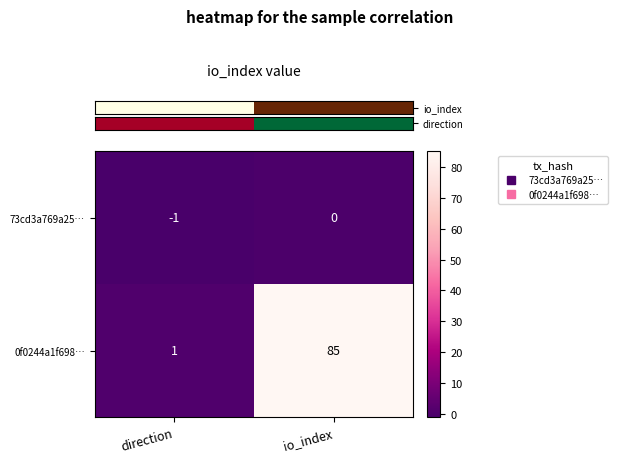

What is the maximum value shown in the chart?

85